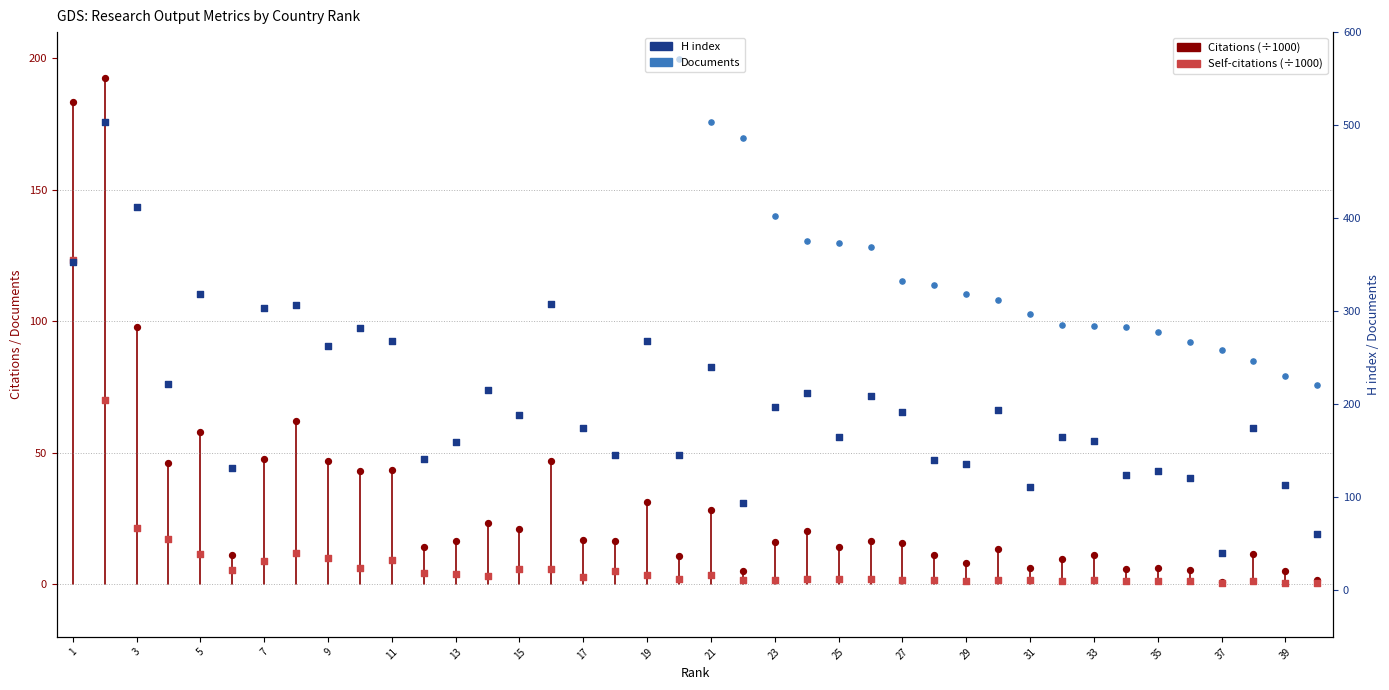

Which series has the largest total across all categories?

Documents